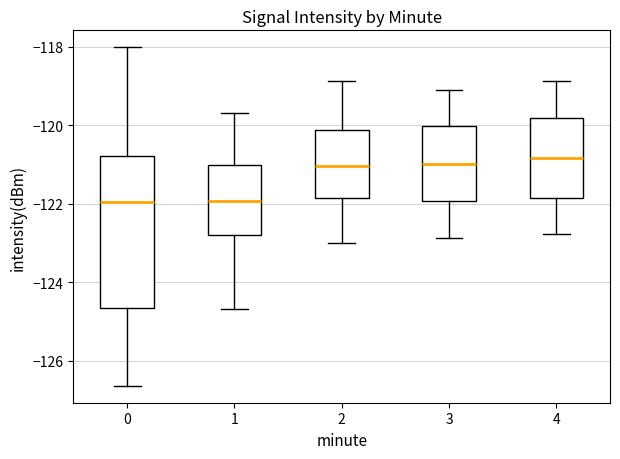

Which box is the tallest, from its lower edge to its upper edge?

0